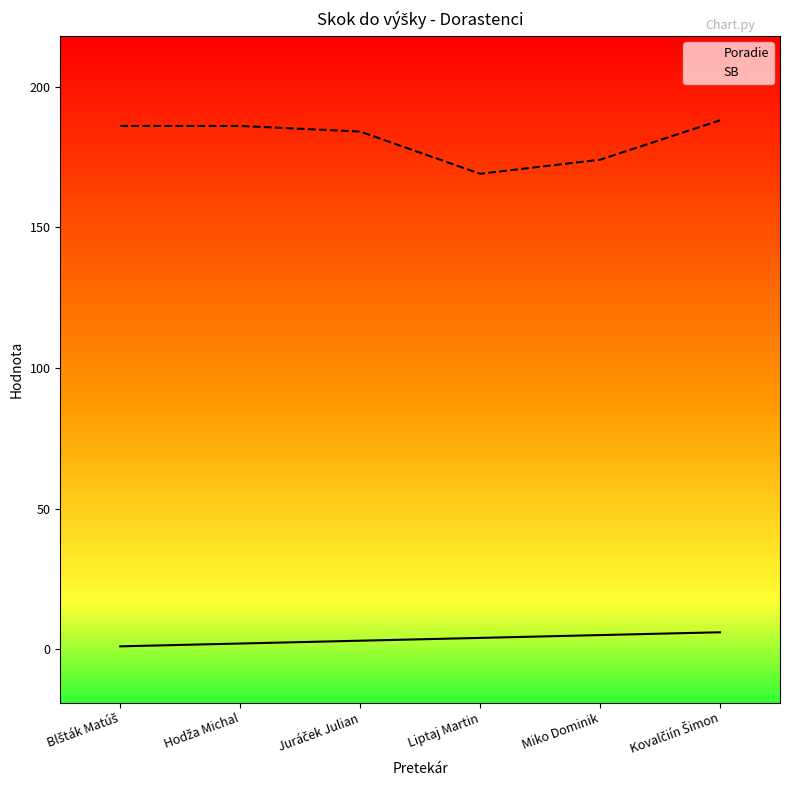

The value of Poradie at Hodža Michal is 2. True or false?

True